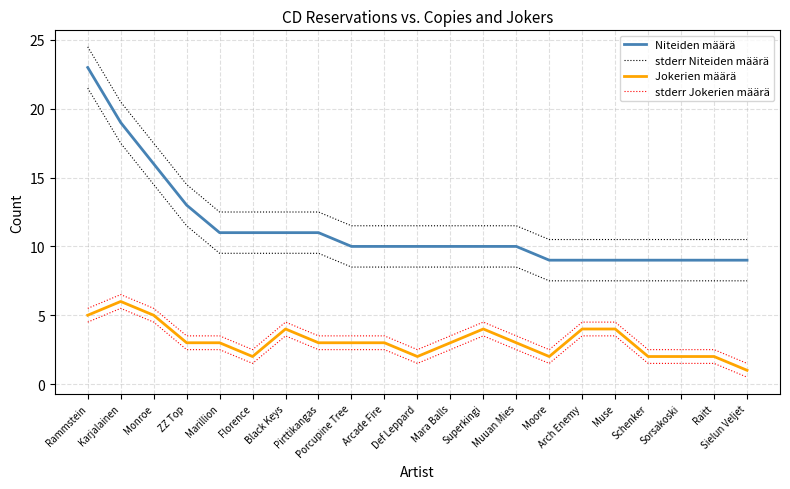

What are all the series names shown in the legend?

Niteiden määrä, stderr Niteiden määrä, Jokerien määrä, stderr Jokerien määrä